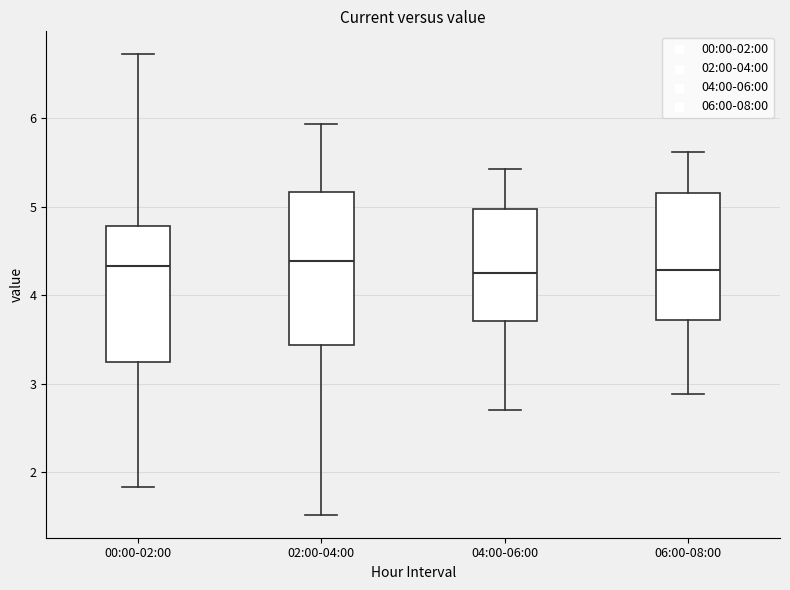

Where does the upper whisker of the box for 06:00-08:00 end on the y-axis? The values are not printed on the chart, so give them approximately, as read against the axis.

5.6